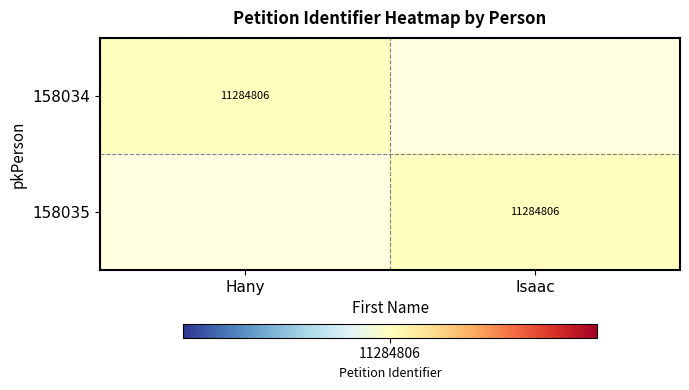

Is it true that 158035 equals 7000851 at Isaac?

False